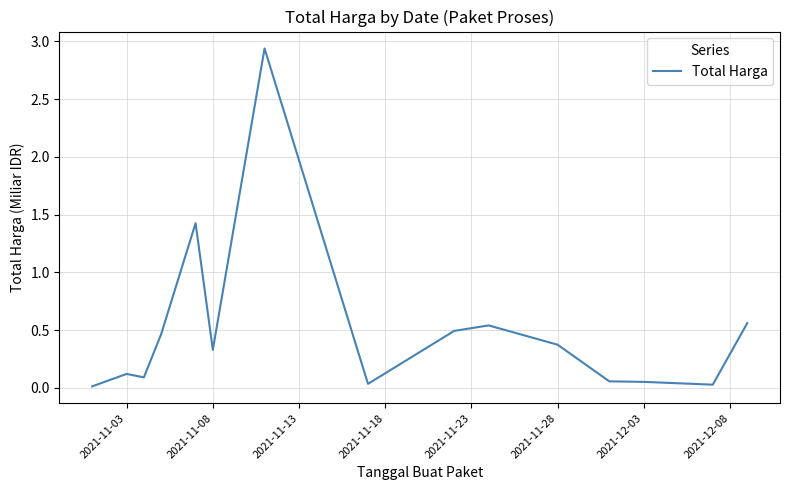

The value at 2021-11-28 is 0.4. True or false?

True